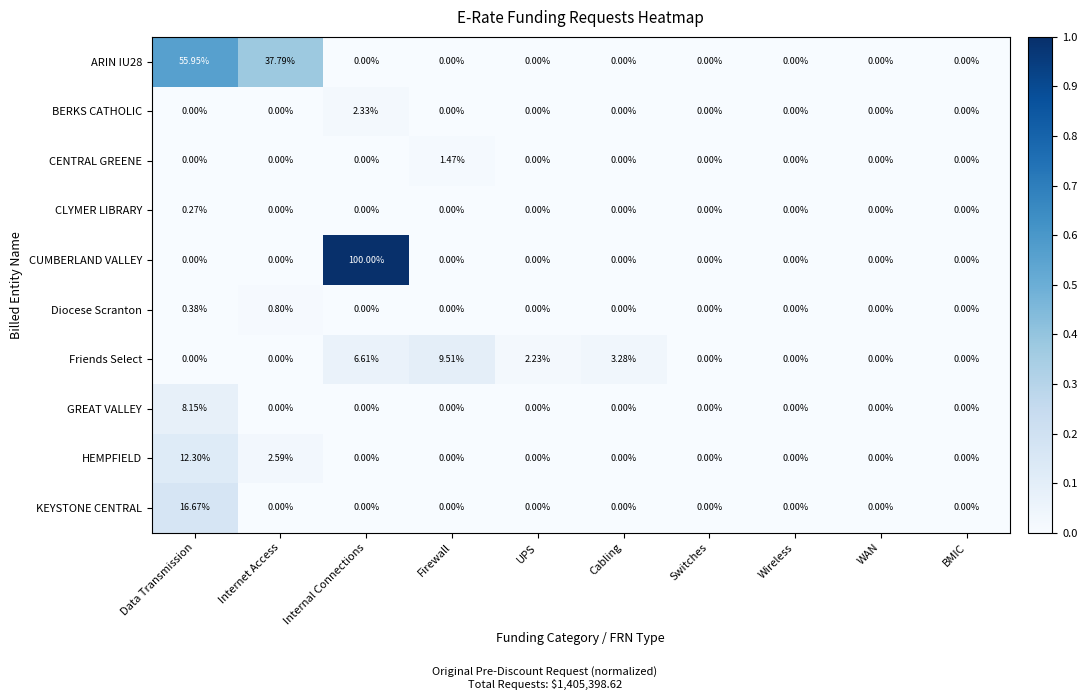

How many values in the GREAT VALLEY series exceed 0?

1